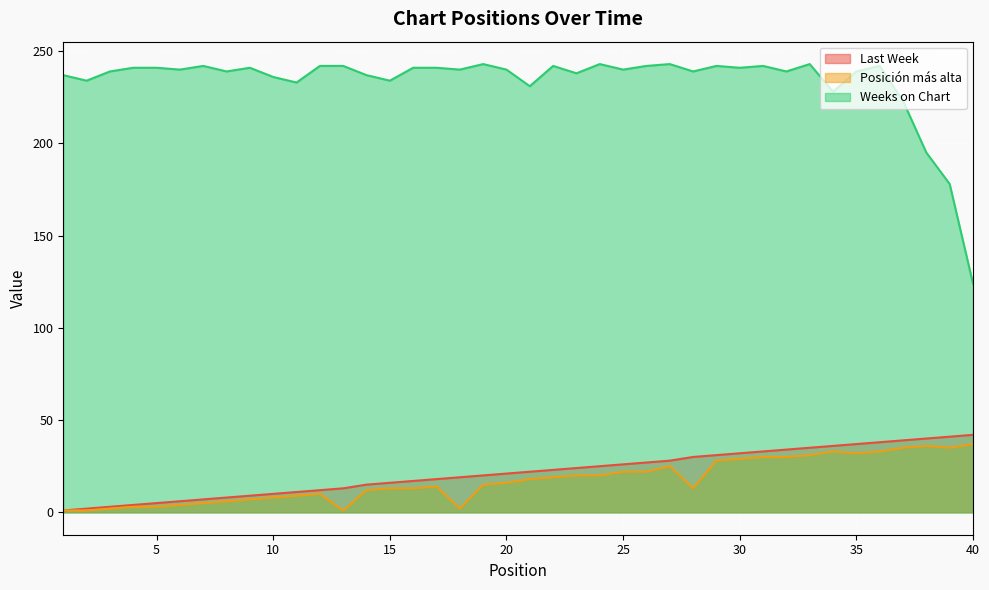

What is the total value across all series at 7?

254